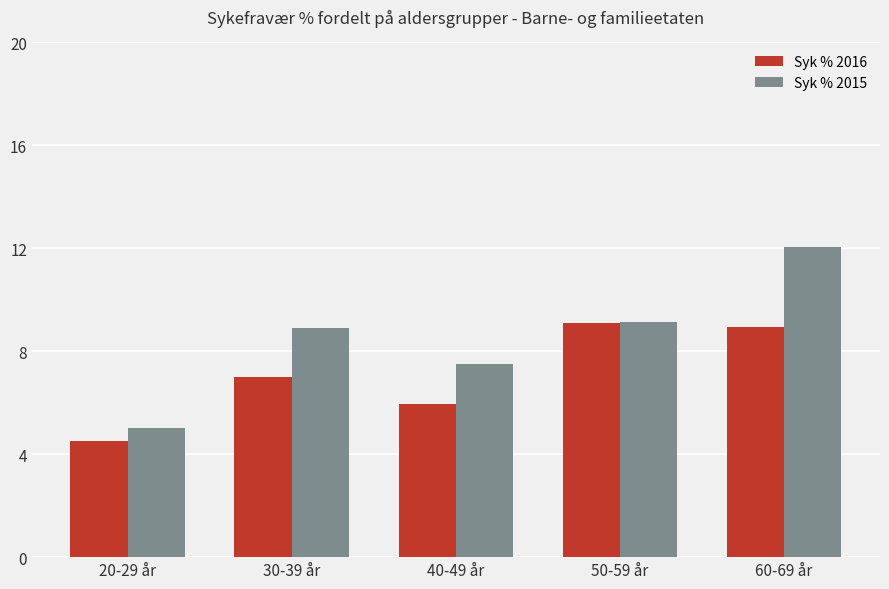

What position from the left is 50-59 år?

4